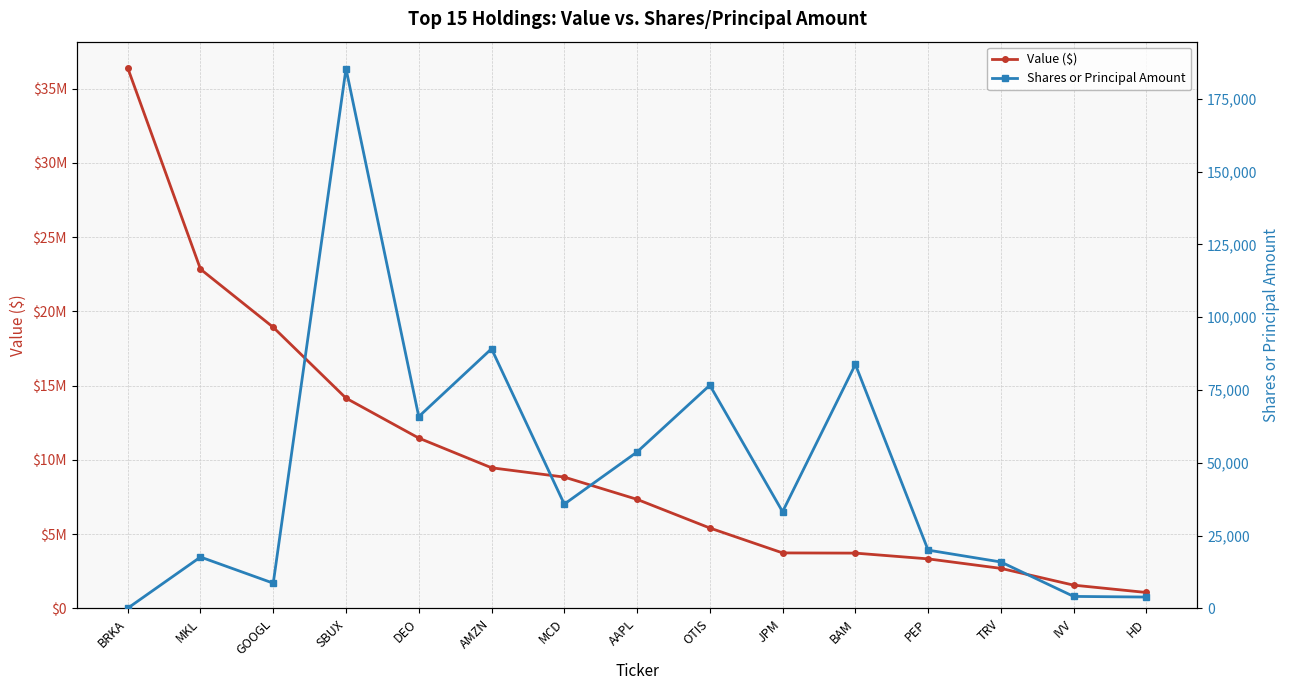

True or false: Value ($) and Shares or Principal Amount intersect in this chart.

False